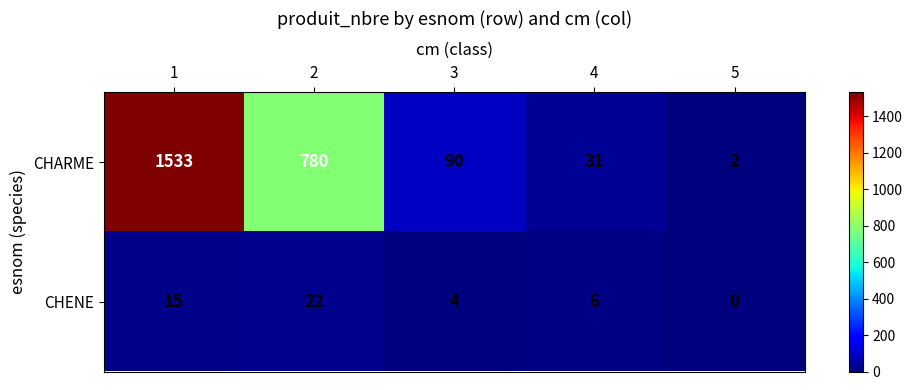

What is the difference between the highest and lowest values at 3?

86